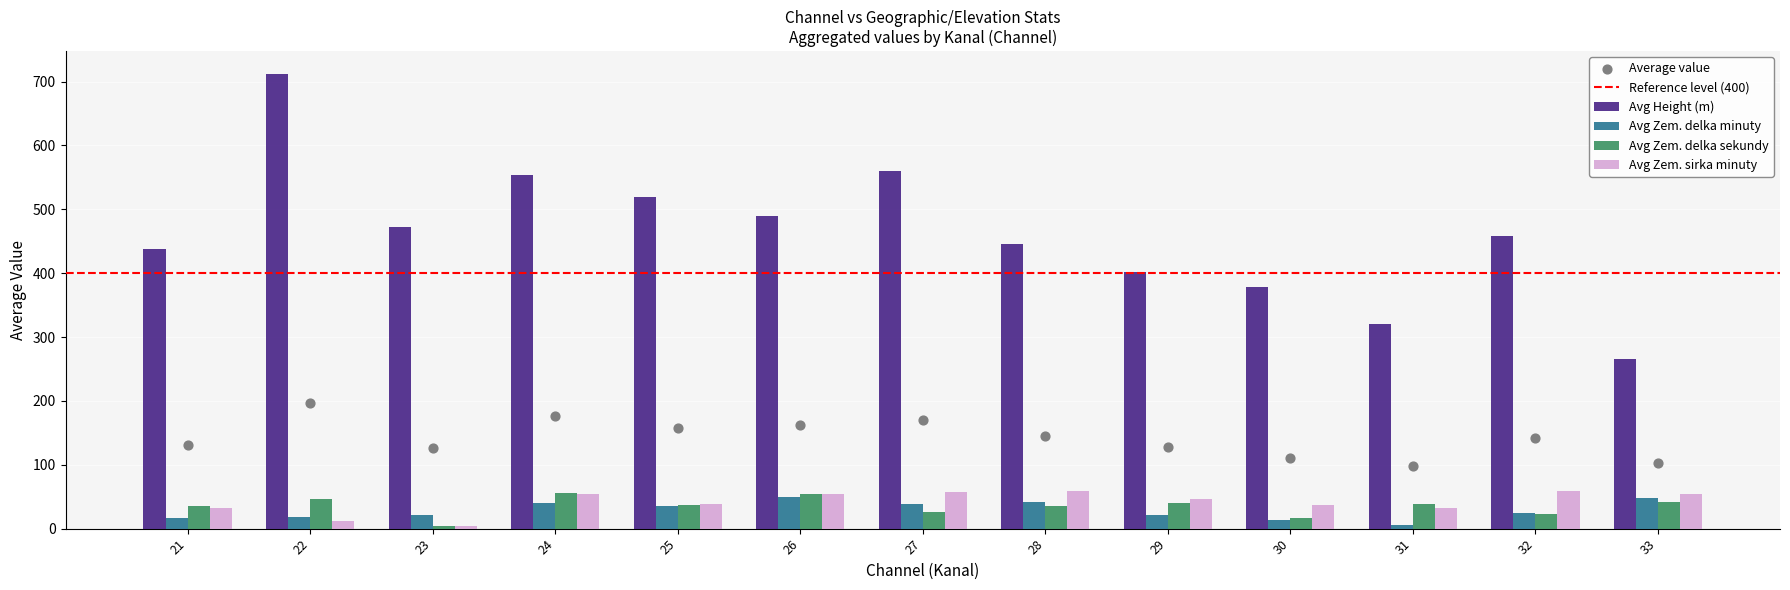

At which category is the sum across all series the highest?

22